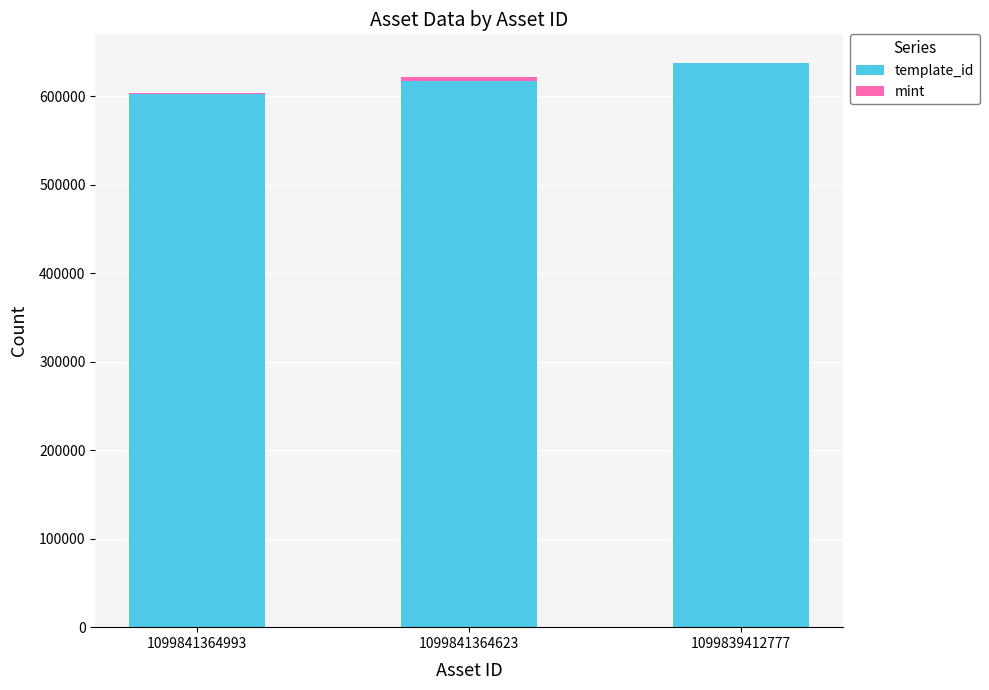

What is the sum of all template_id values?

1858546